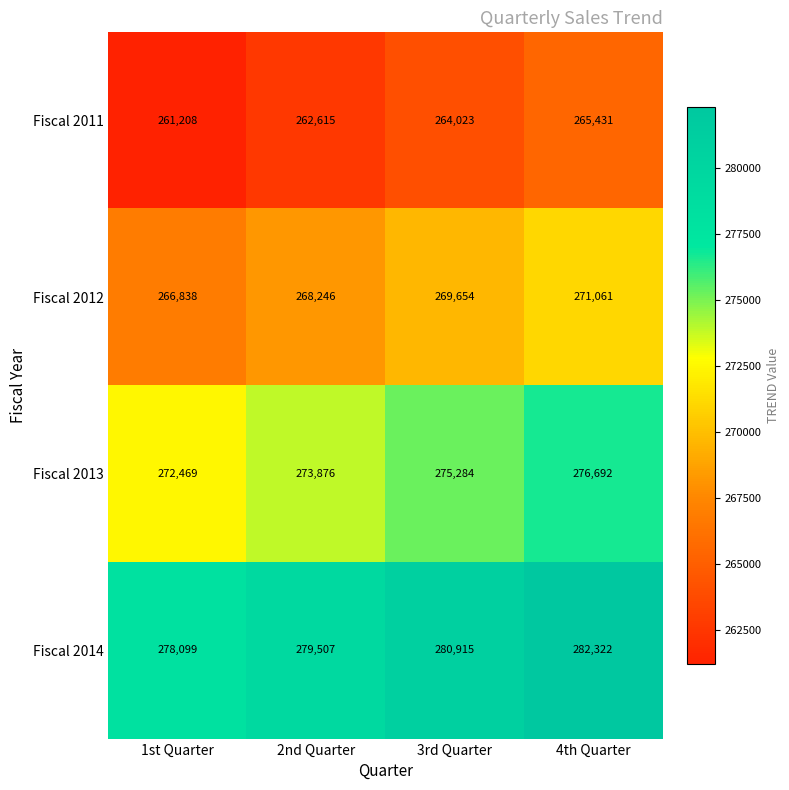

True or false: Fiscal 2011 has a value of 261208 at 1st Quarter.

True